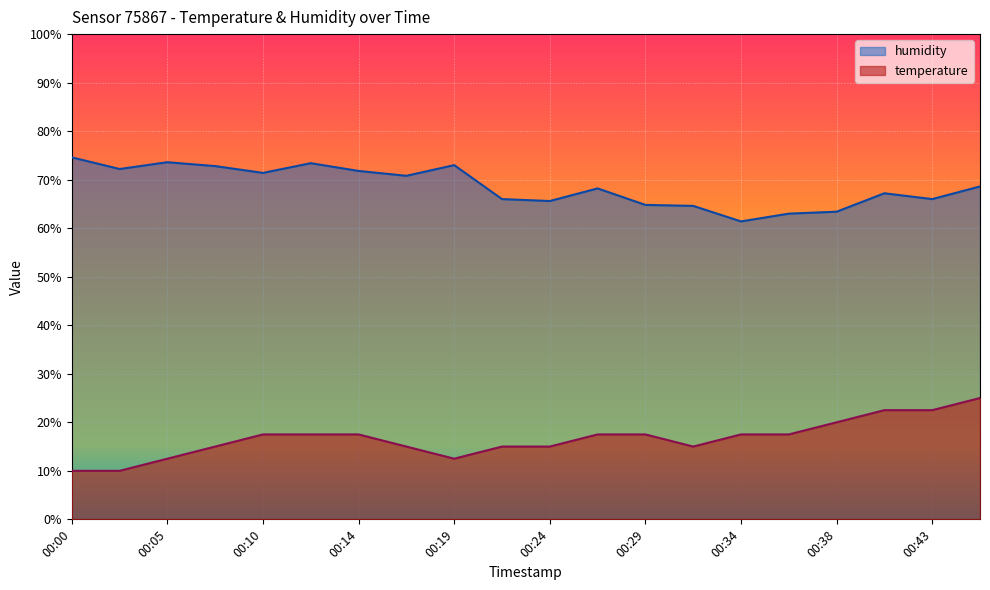

True or false: temperature and humidity intersect in this chart.

False